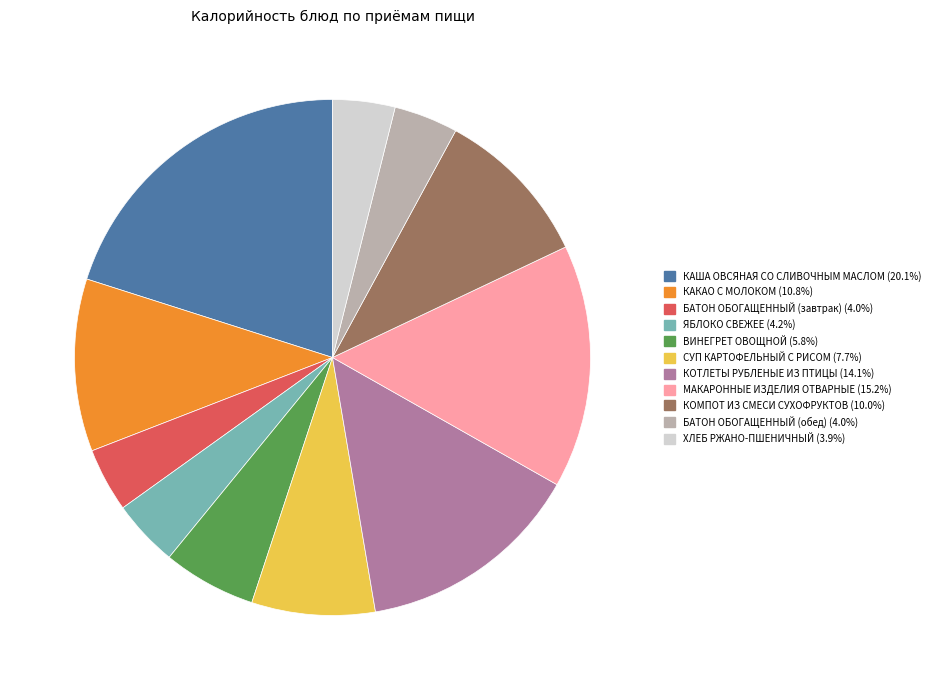

Which has a higher value, ВИНЕГРЕТ ОВОЩНОЙ or МАКАРОННЫЕ ИЗДЕЛИЯ ОТВАРНЫЕ?

МАКАРОННЫЕ ИЗДЕЛИЯ ОТВАРНЫЕ